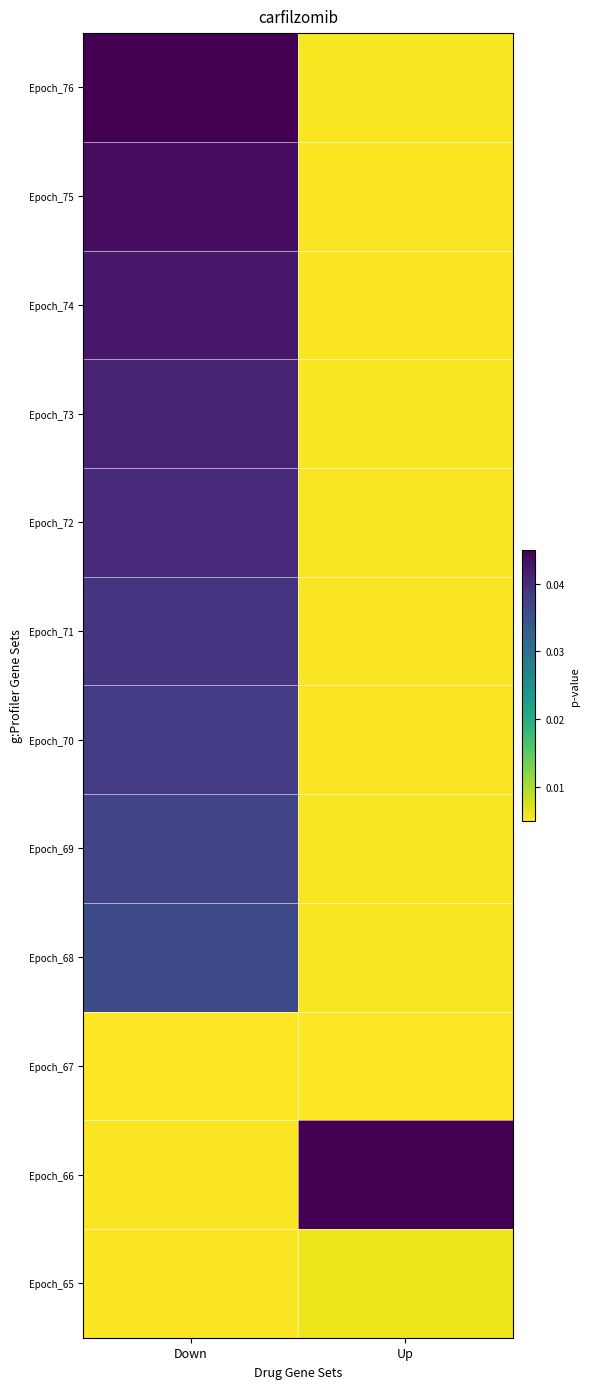

Rank the series by their maximum value, from lowest to highest.

Epoch_67, Epoch_65, Epoch_68, Epoch_69, Epoch_70, Epoch_71, Epoch_72, Epoch_73, Epoch_74, Epoch_75, Epoch_76, Epoch_66